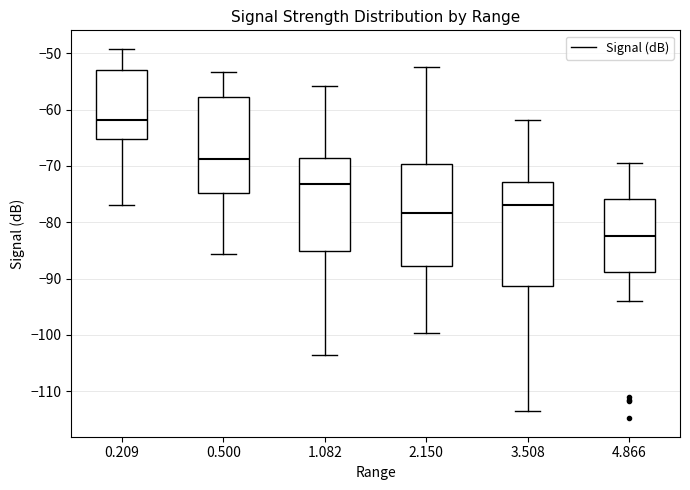

Reading left to right, transcribe this box plot: for each box, give where its median line is, the range the box spans, and where its two whiskers end, as read against the y-axis. The values are not printed on the chart, so give them approximately, as read against the axis.

0.209: median -62, box -65 to -53, whiskers -77 to -49
0.500: median -69, box -75 to -58, whiskers -86 to -53
1.082: median -73, box -85 to -69, whiskers -103 to -56
2.150: median -78, box -88 to -70, whiskers -100 to -52
3.508: median -77, box -91 to -73, whiskers -114 to -62
4.866: median -82, box -89 to -76, whiskers -94 to -69